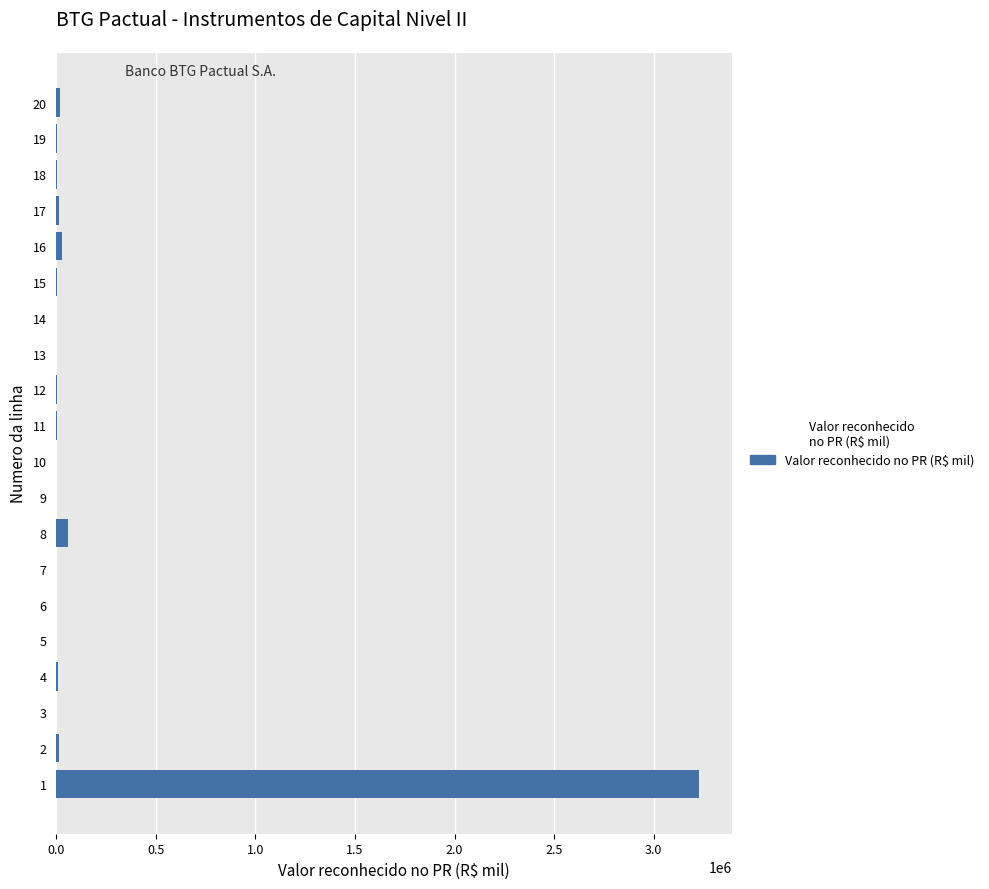

What is the greatest value displayed?

3229268.3